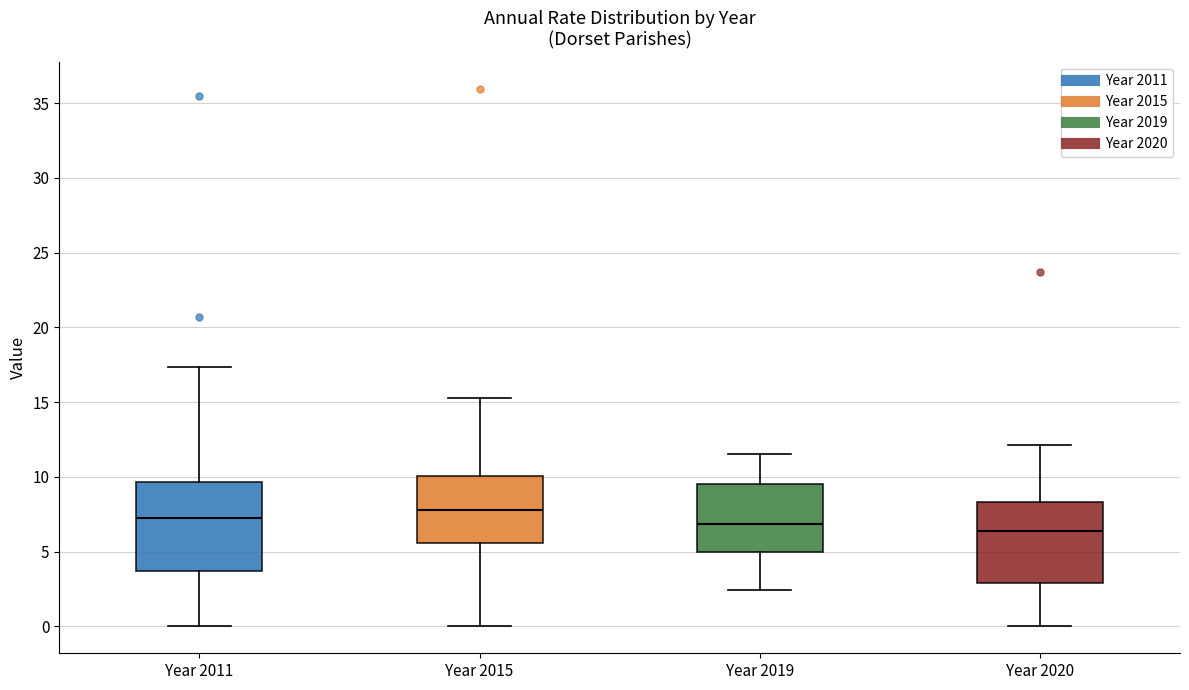

Reading left to right, read every box against the y-axis: the position of its median line, the range the box covers, and the ends of its whiskers. The values are not printed on the chart, so give them approximately, as read against the axis.

Year 2011: median 7.0, box 3.5 to 9.5, whiskers 0.0 to 17.5
Year 2015: median 8.0, box 5.5 to 10.0, whiskers 0.0 to 15.5
Year 2019: median 7.0, box 5.0 to 9.5, whiskers 2.5 to 11.5
Year 2020: median 6.5, box 3.0 to 8.5, whiskers 0.0 to 12.0